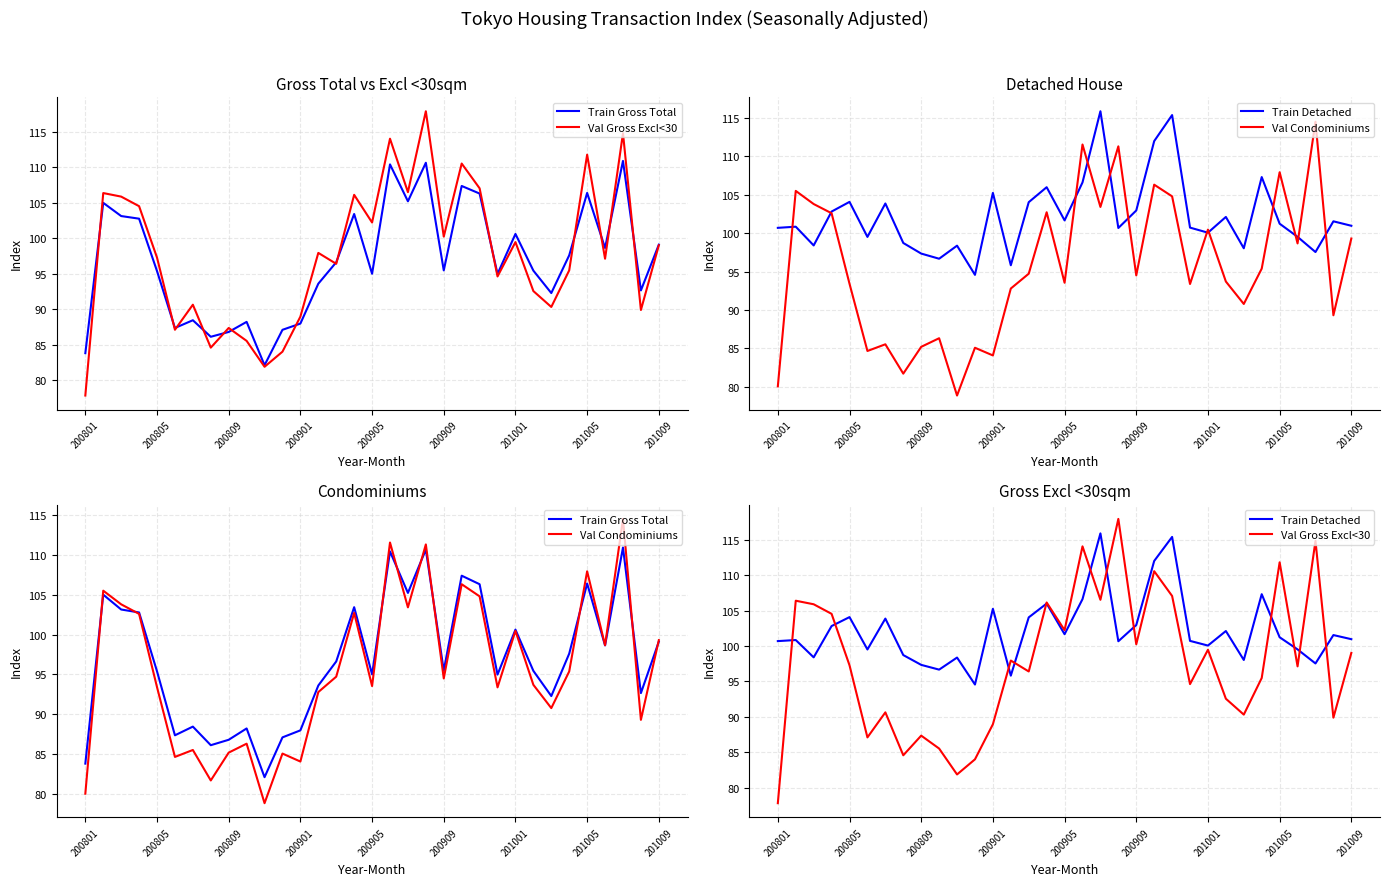

Is the value of Train Detached at 18 greater than the value of Train Gross Total at 19?

Yes